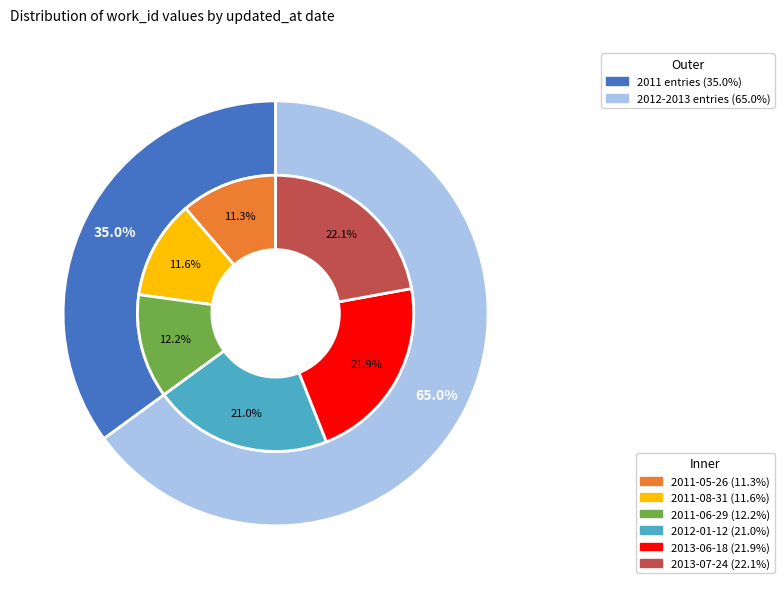

To the nearest percent, what portion does 2011-06-29 represent?

12%